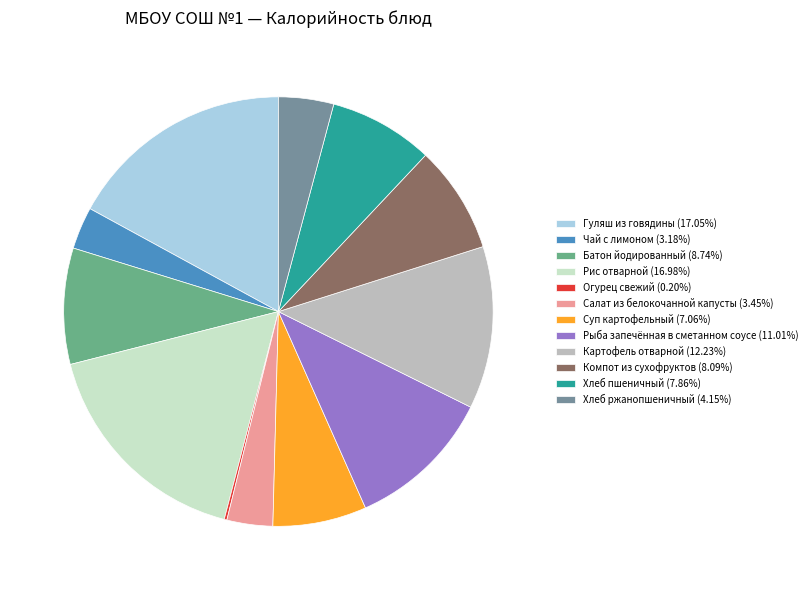

Is the sum of Батон йодированный (8.74%) and Салат из белокочанной капусты (3.45%) greater than half?

No